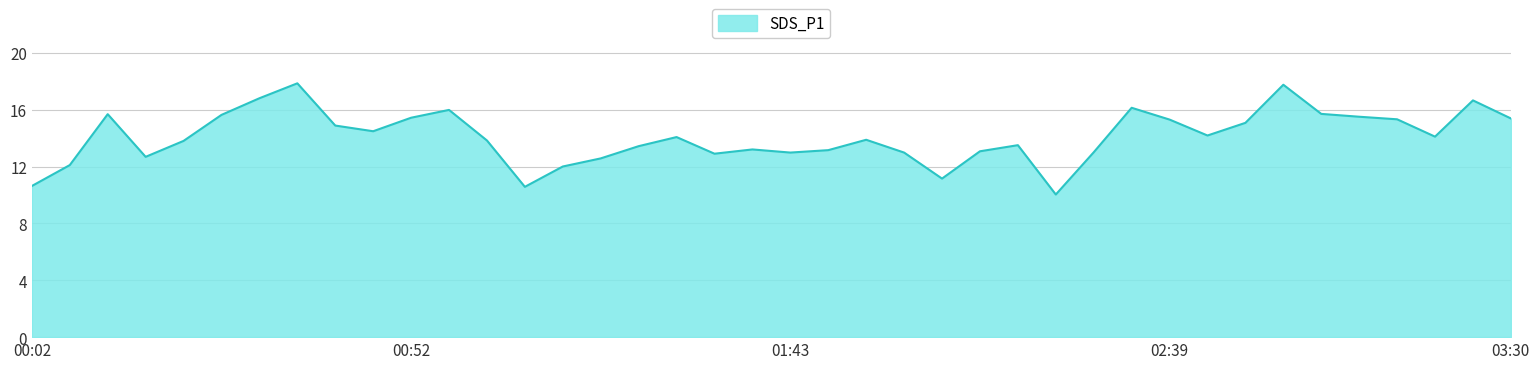

Does the chart display data point markers on the line(s)?

No